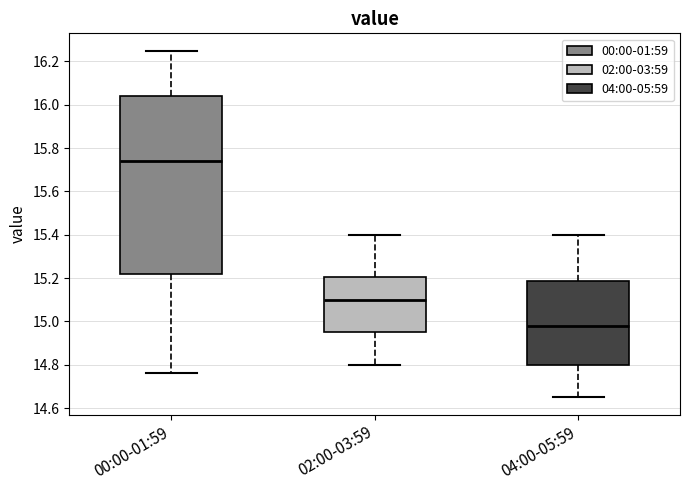

Where does the lower whisker of the box for 04:00-05:59 end on the y-axis? The values are not printed on the chart, so give them approximately, as read against the axis.

14.66